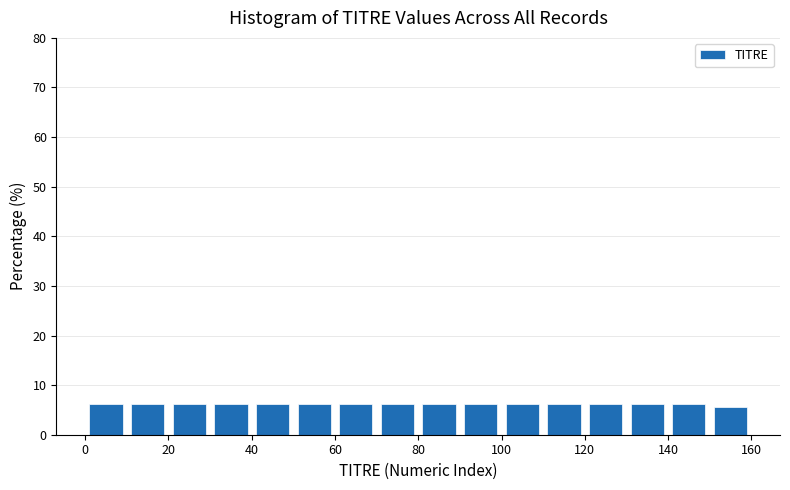

Reading left to right, transcribe this chart: for each bar, give the range it covers on the x-axis and its height. The values are not printed on the chart, so give them approximately, as read against the axis.

0 to 10: 6
10 to 20: 6
20 to 30: 6
30 to 40: 6
40 to 50: 6
50 to 60: 6
60 to 70: 6
70 to 80: 6
80 to 90: 6
90 to 100: 6
100 to 110: 6
110 to 120: 6
120 to 130: 6
130 to 140: 6
140 to 150: 6
150 to 160: 6